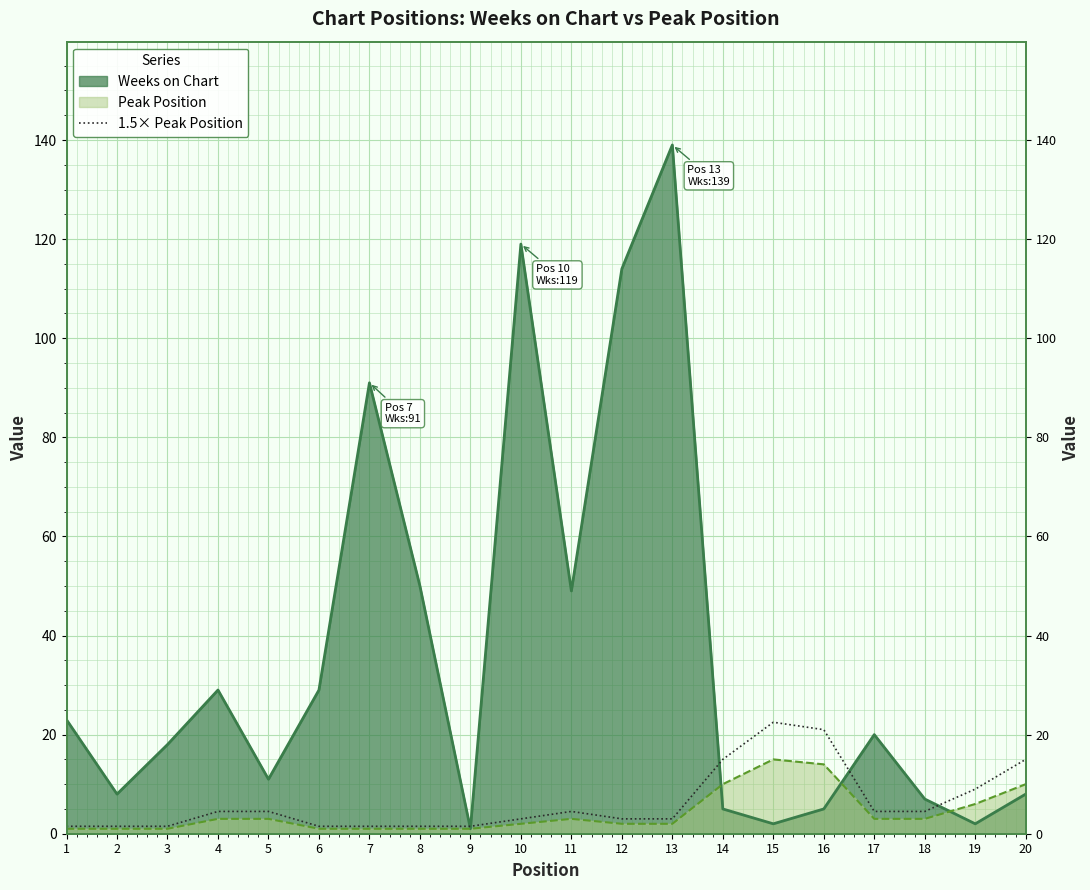

Reading right to left, what are all the values shown in this chart?

20=15.0	19=9.0	18=4.5	17=4.5	16=21.0	15=22.5	14=15.0	13=3.0	12=3.0	11=4.5	10=3.0	9=1.5	8=1.5	7=1.5	6=1.5	5=4.5	4=4.5	3=1.5	2=1.5	1=1.5